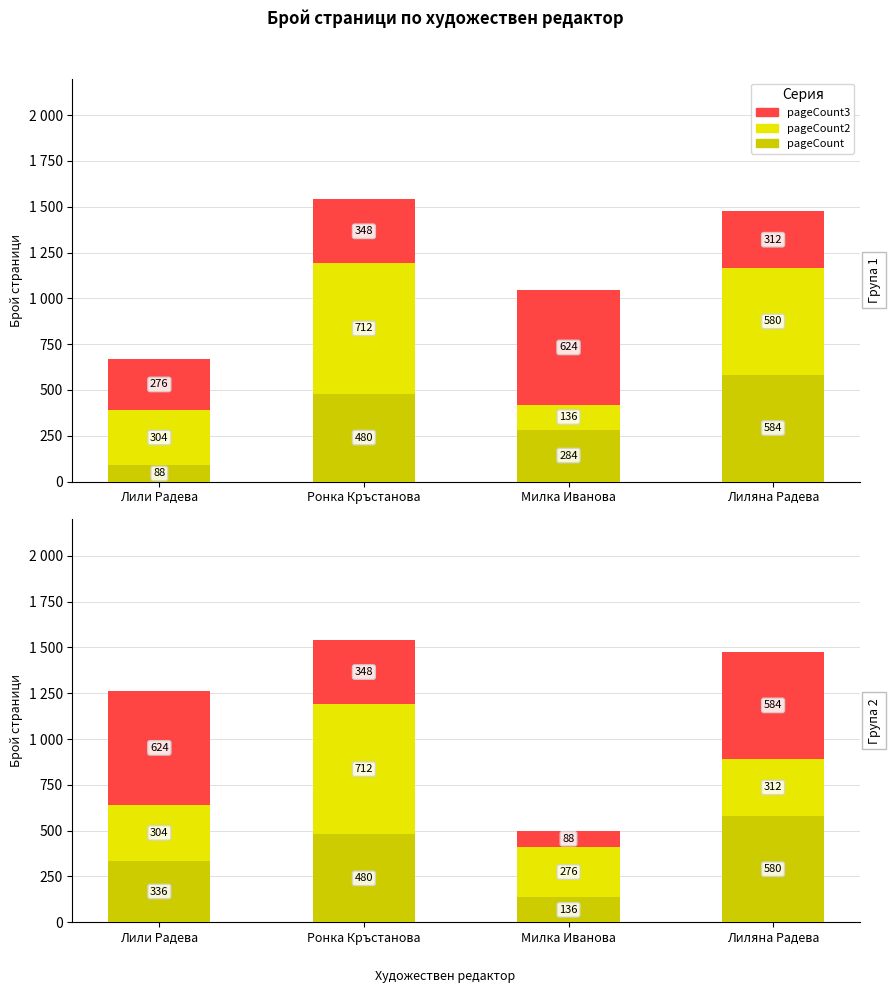

Rank the series by their maximum value, from lowest to highest.

pageCount, pageCount3, pageCount2